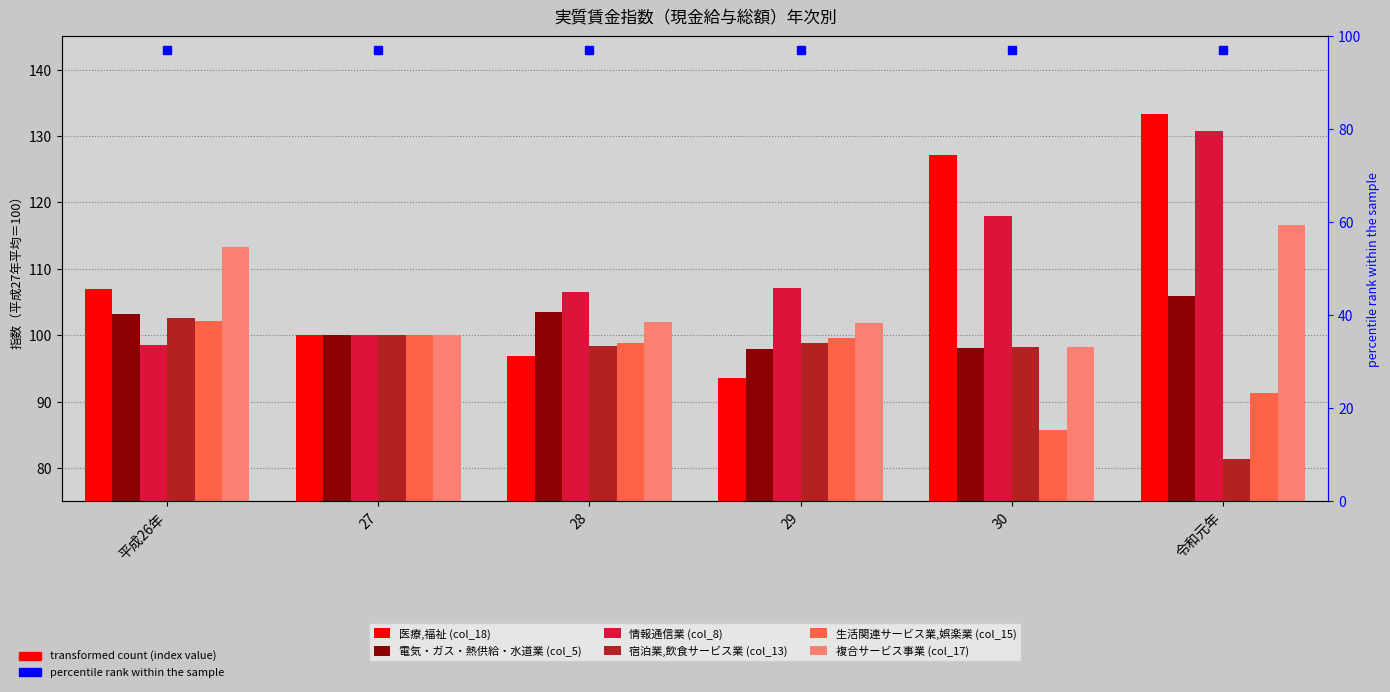

What is the label of the 4th bar from the left?

29